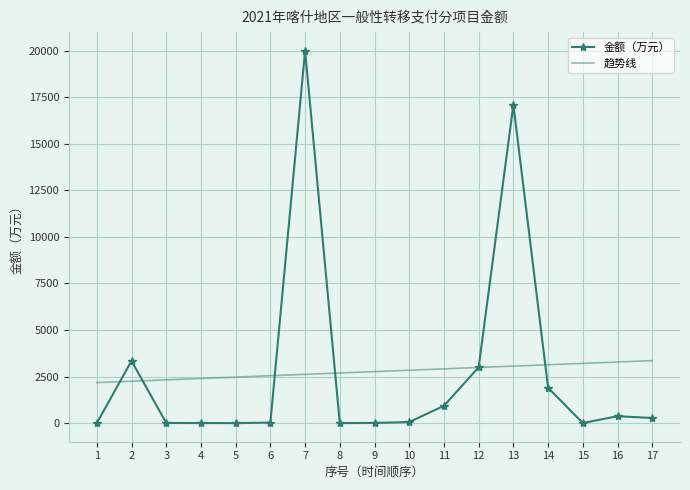

The value of 金额（万元） at 13 is 17100.0. True or false?

True